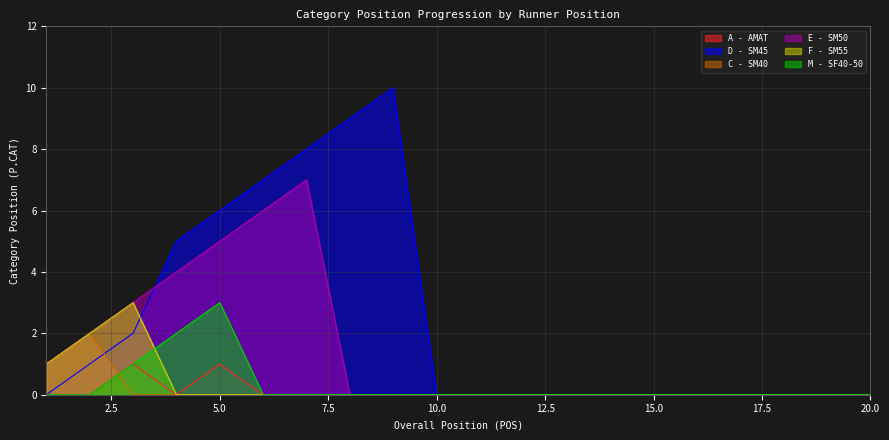

What is the difference between the second highest and minimum values in the D - SM45 series?

9